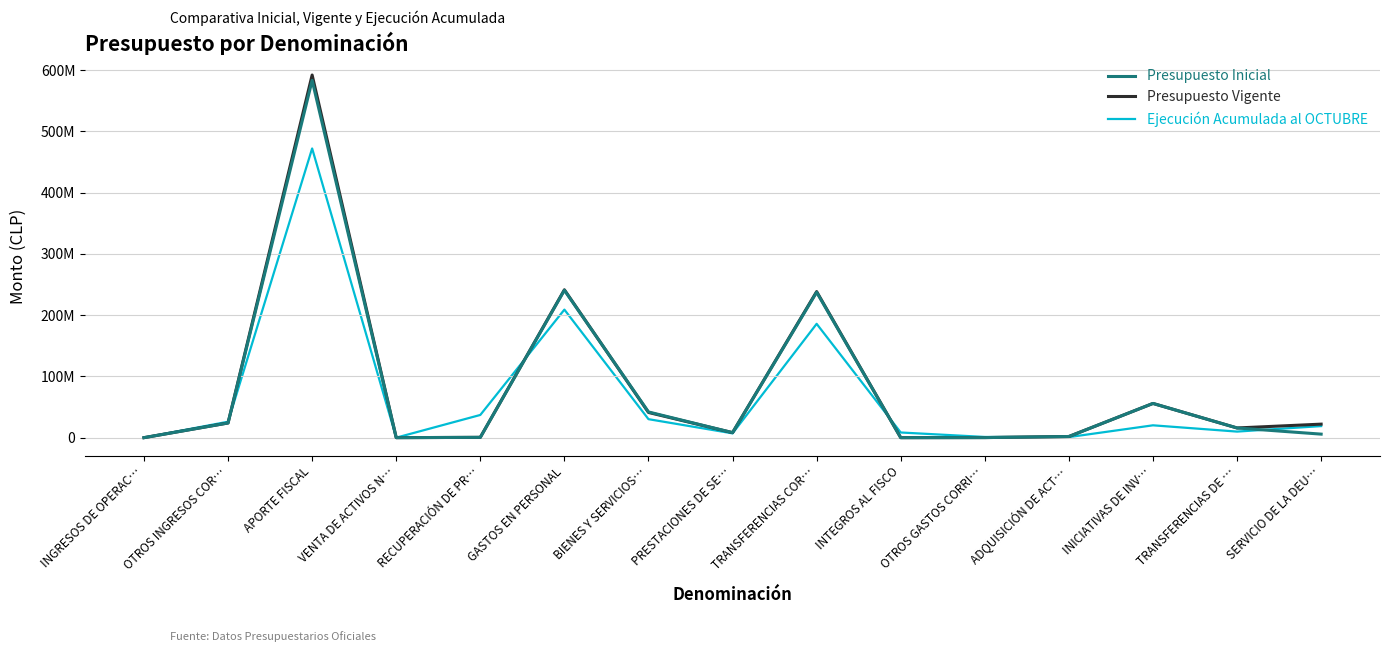

Does the chart display data point markers on the line(s)?

No